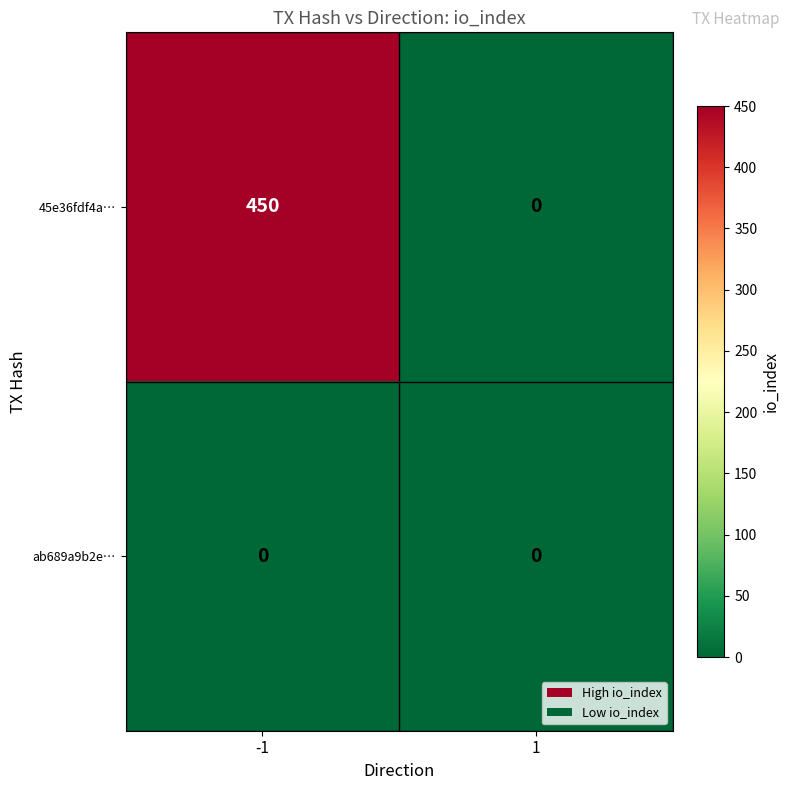

Reading left to right, transcribe all the data shown in this chart.

45e36fdf4a…: -1=450	1=0
ab689a9b2e…: -1=0	1=0